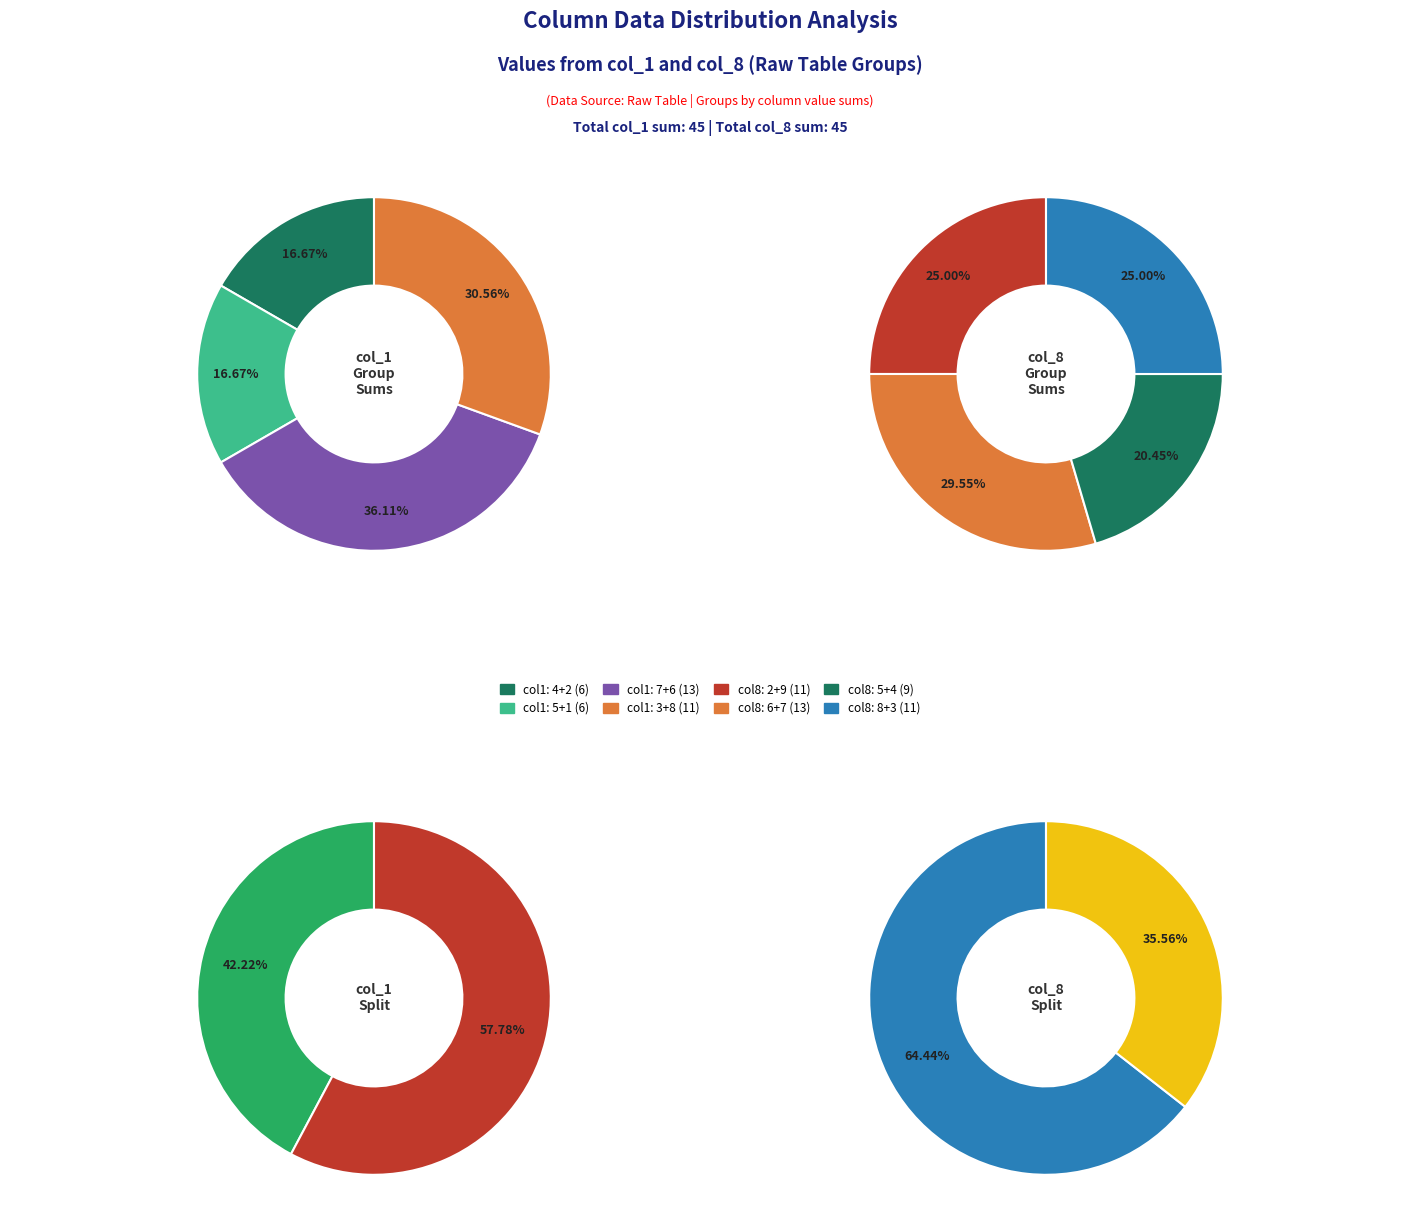

How much of the chart is everything except 3?

89.2%